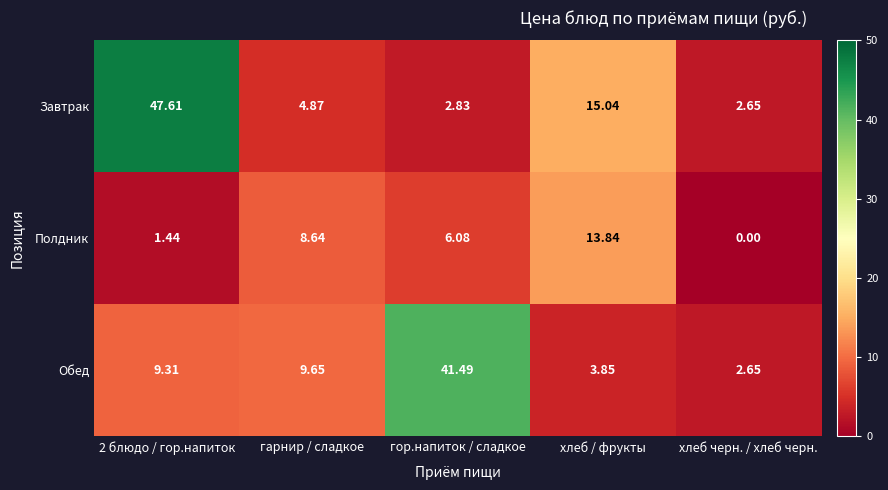

Which series changed the most between гор.напиток / сладкое and хлеб / фрукты?

Обед